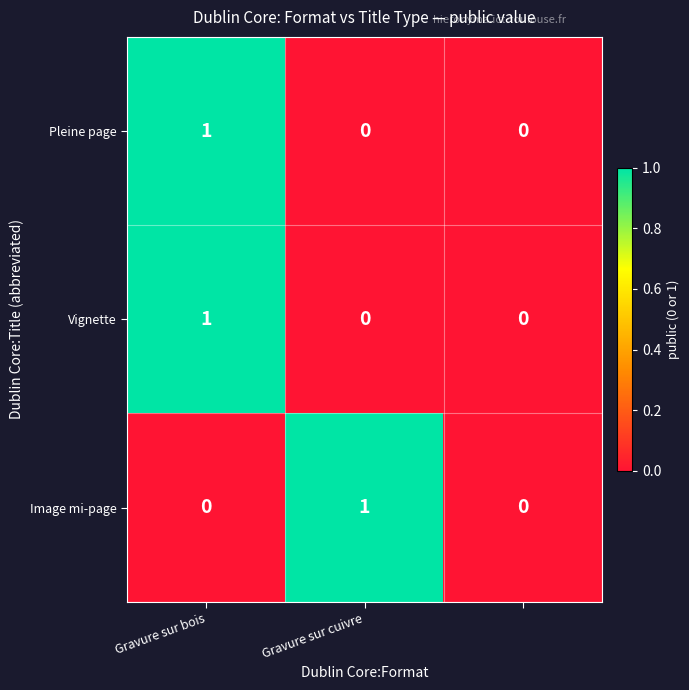

Reading right to left, transcribe all the data shown in this chart.

Pleine page: 0	0	1
Vignette: 0	0	1
Image mi-page: 0	1	0